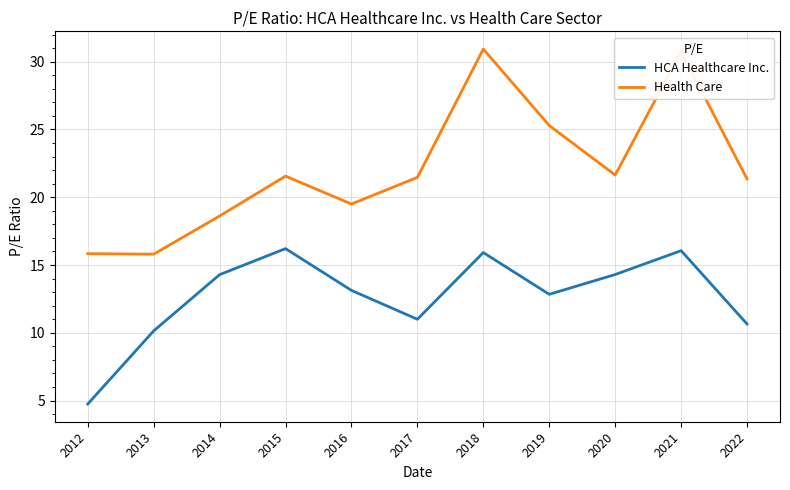

True or false: HCA Healthcare Inc. has a value of 12.8 at 2019.

True